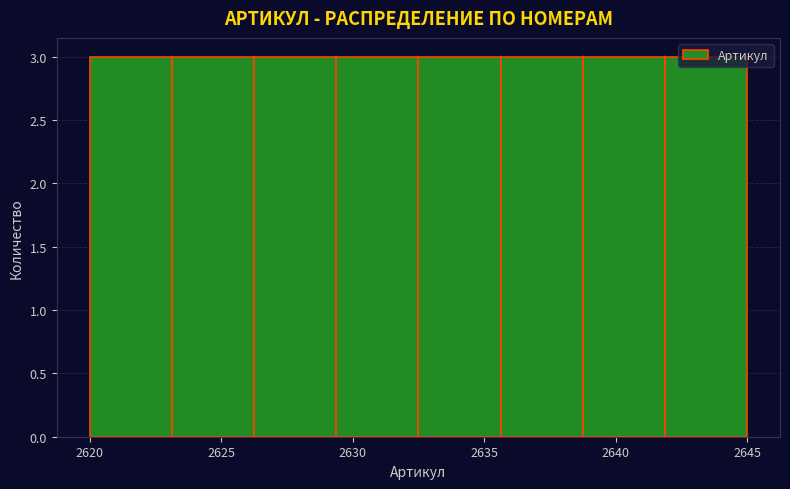

What is the height of the bar covering 2620.0 to 2623.0 on the x-axis? Neither the bar edges nor the heights are printed on the chart, so give them approximately, as read against the axes.

3